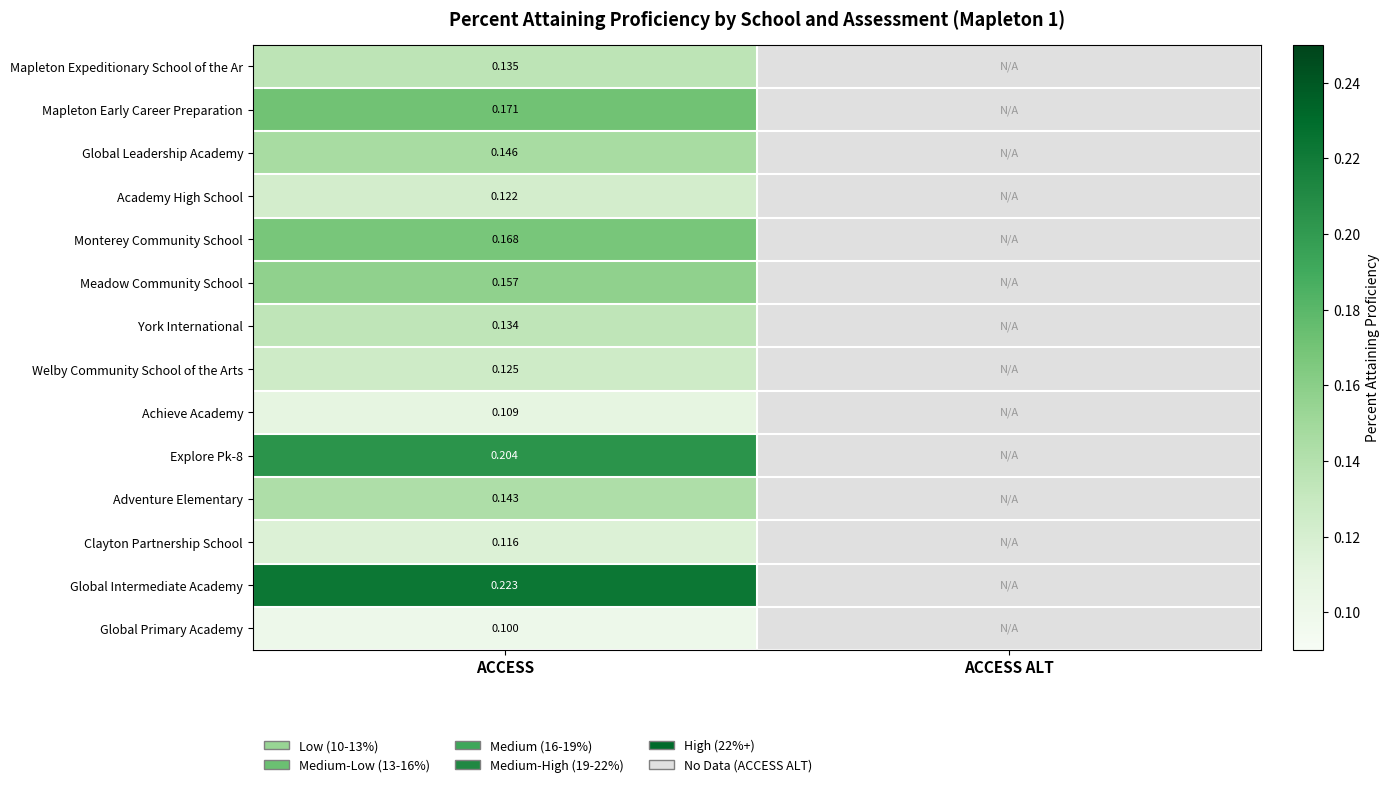

What is the sum of the Global Primary Academy values at ACCESS and ACCESS ALT?

0.1